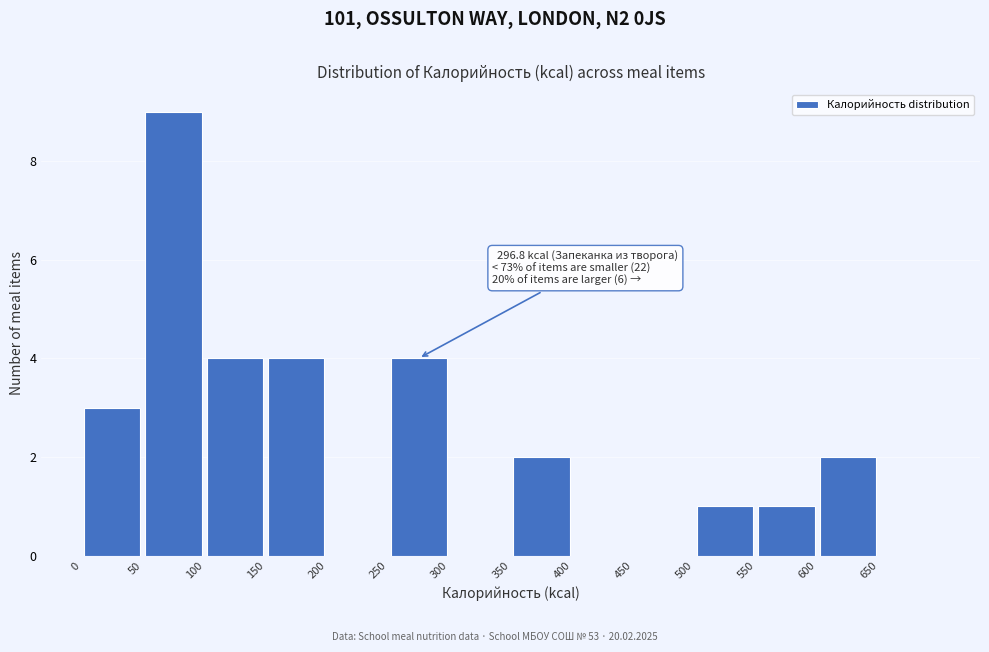

Over which range of the x-axis is the bar tallest?

50 to 100